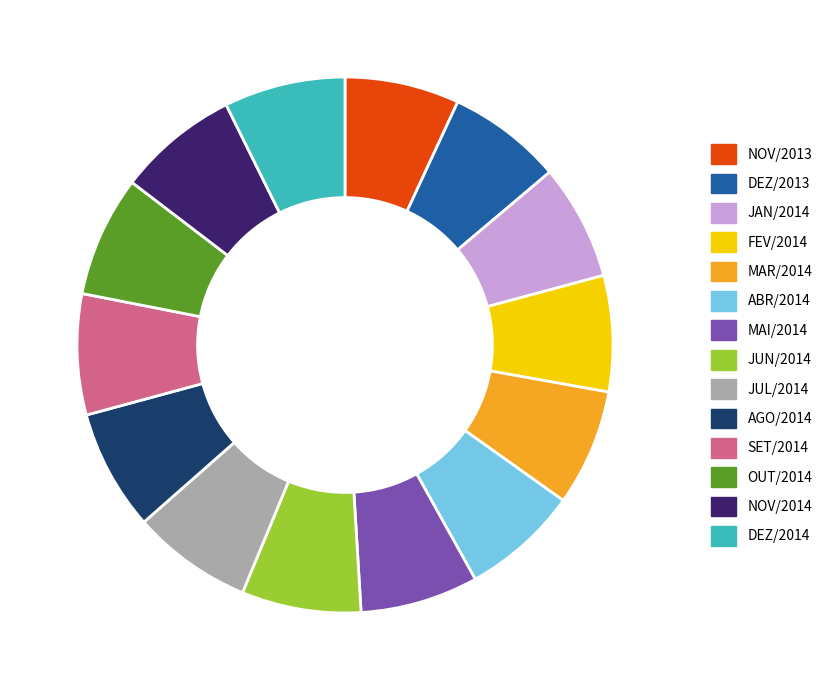

Combined, do NOV/2014 and MAR/2014 account for over 50%?

No